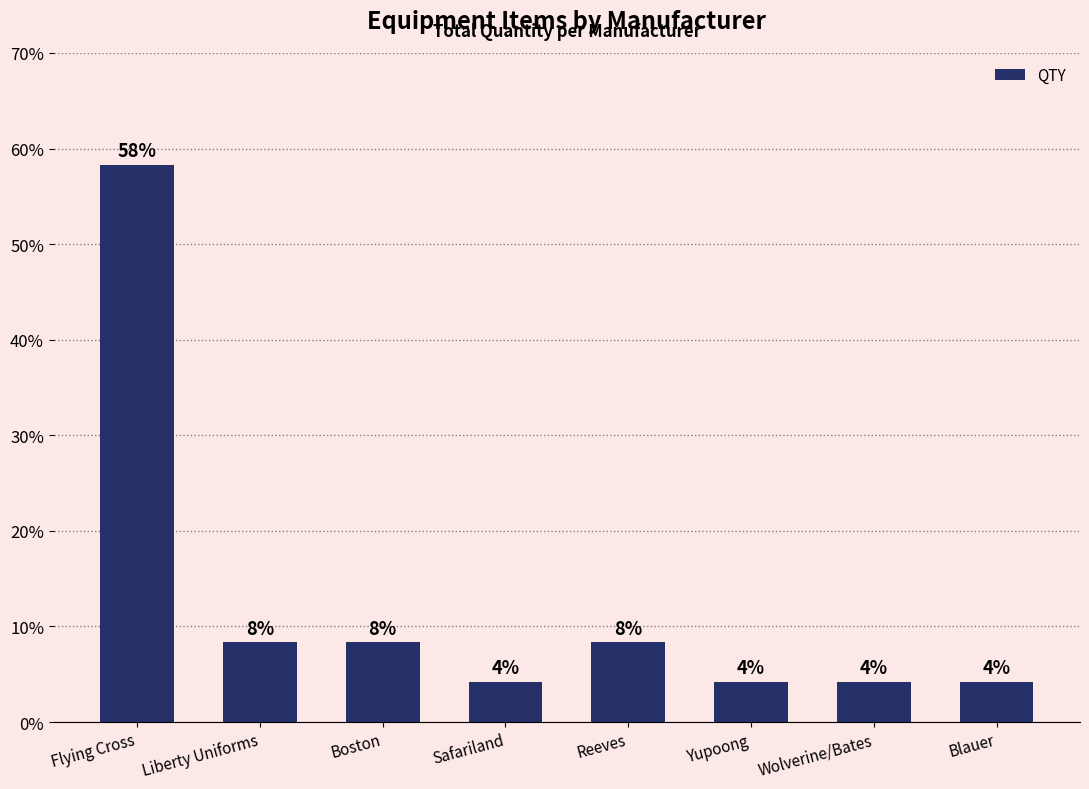

Are the bars horizontal?

No